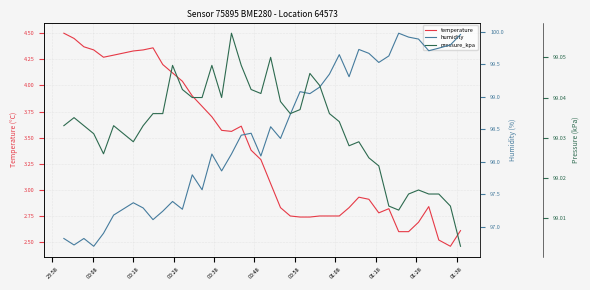

What is the sum of all pressure_kpa values?

3961.3